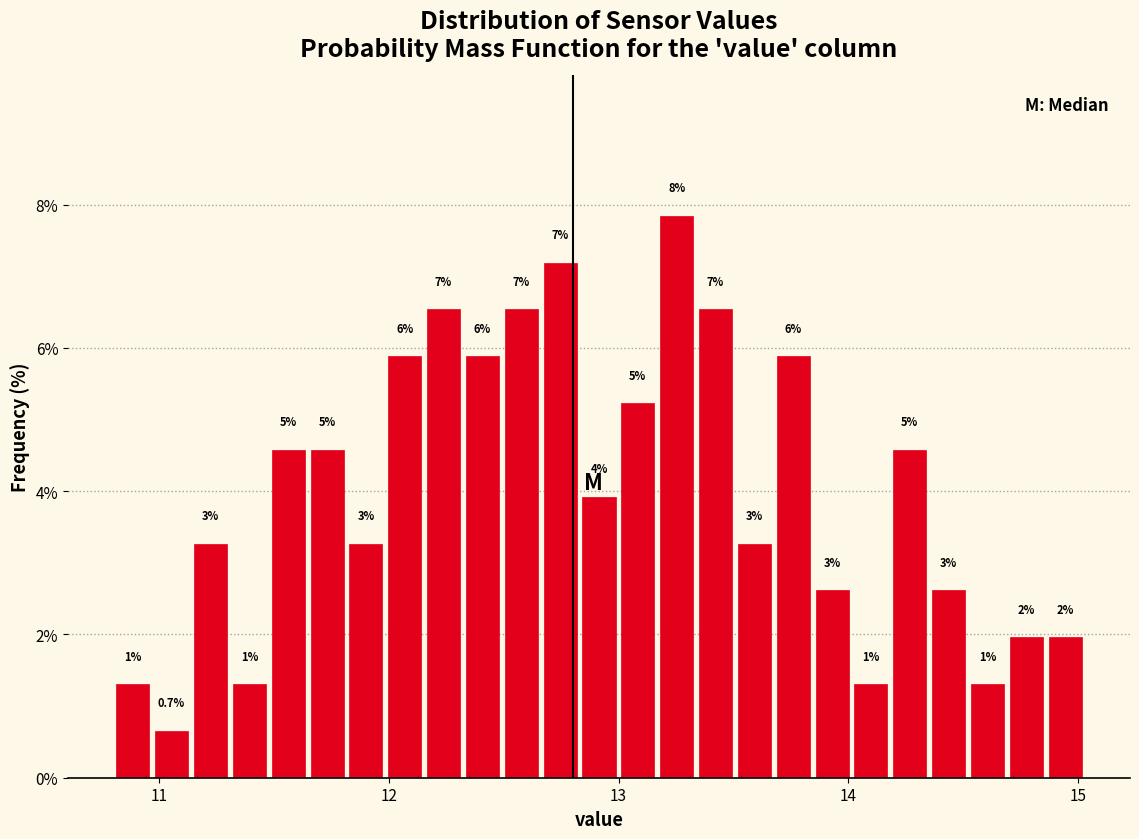

Read against the x-axis, roughly where is the centre of the tallest bar?

13.3